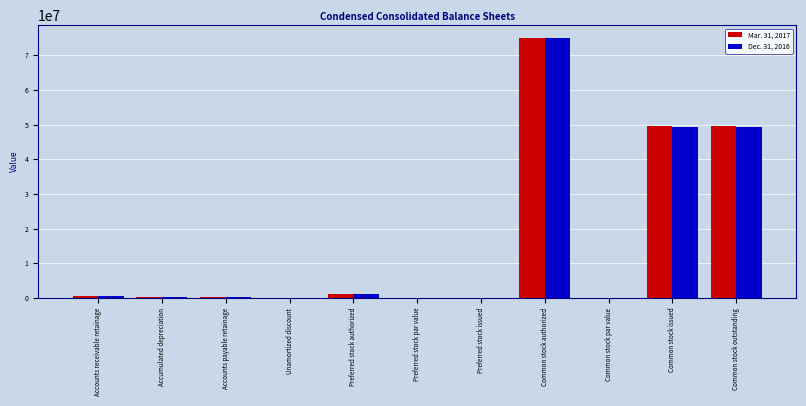

The Dec. 31, 2016 series shows 75000000 at Common stock authorized. True or false?

True